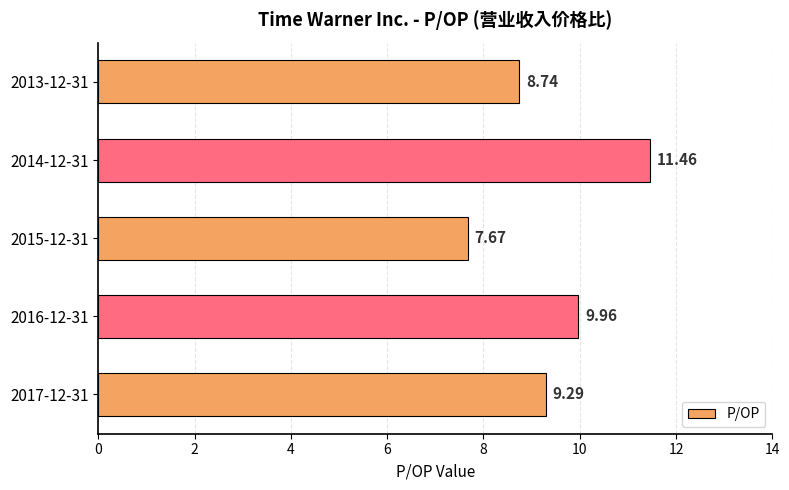

List the labels in order of value, largest first.

2014-12-31, 2016-12-31, 2017-12-31, 2013-12-31, 2015-12-31